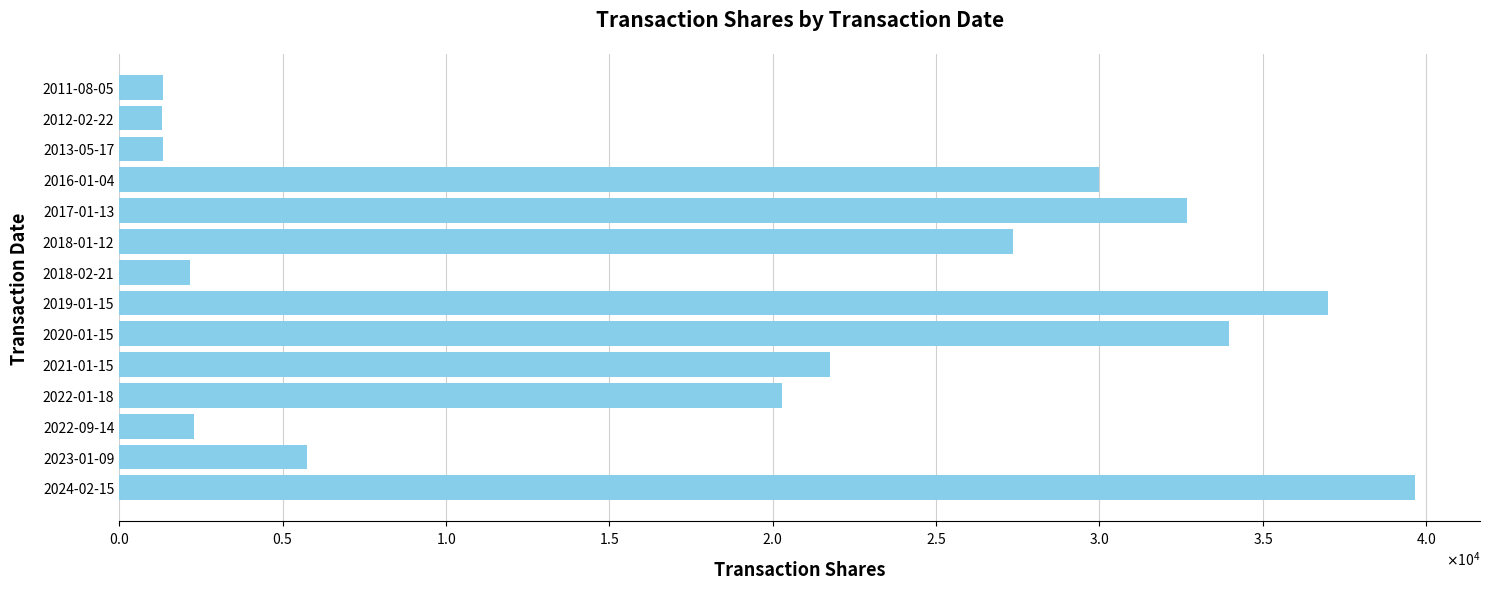

Does the chart contain any negative values?

No